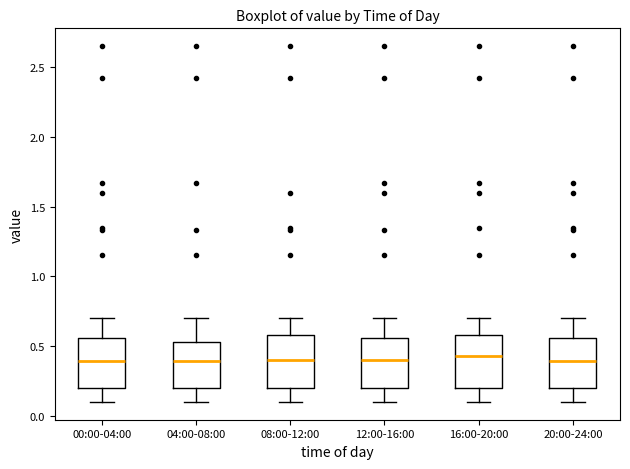

Where is the lower edge of the box for 20:00-24:00 on the y-axis? The values are not printed on the chart, so give them approximately, as read against the axis.

0.20